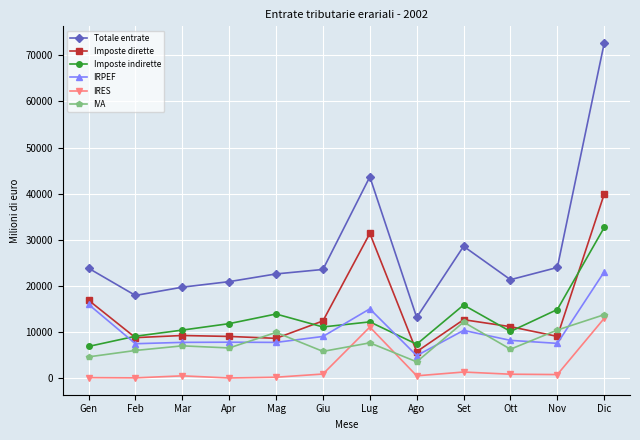

What is the lowest value of the IRPEF series?

4940